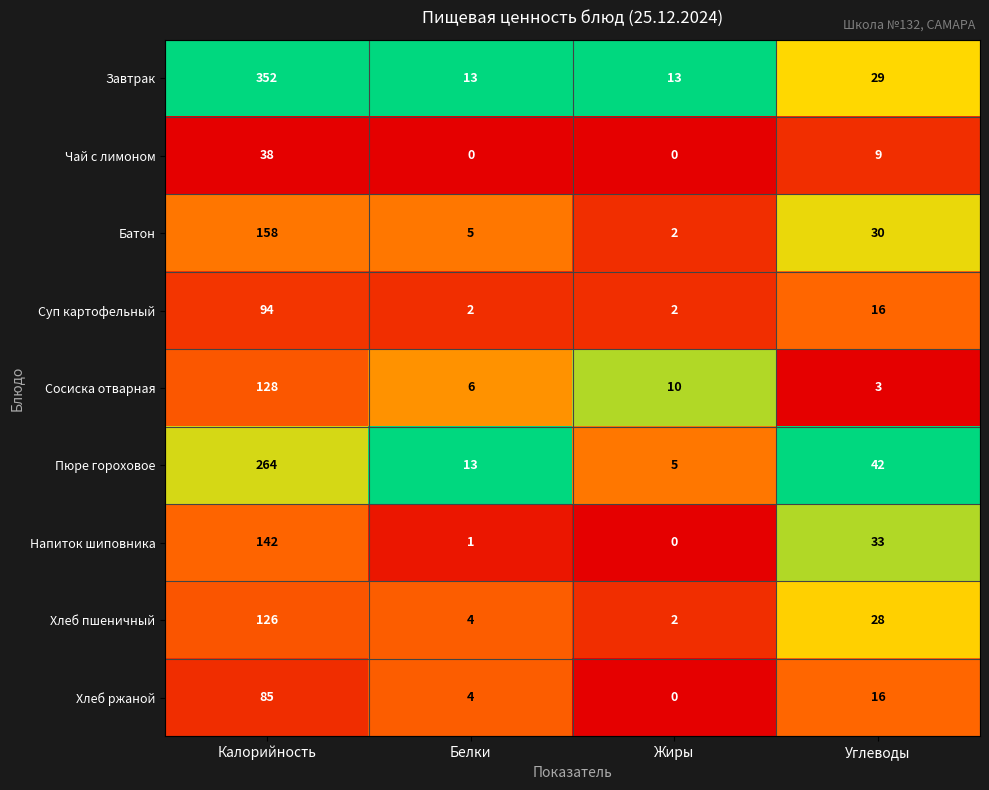

What is the difference between the highest and lowest values at Белки?

13